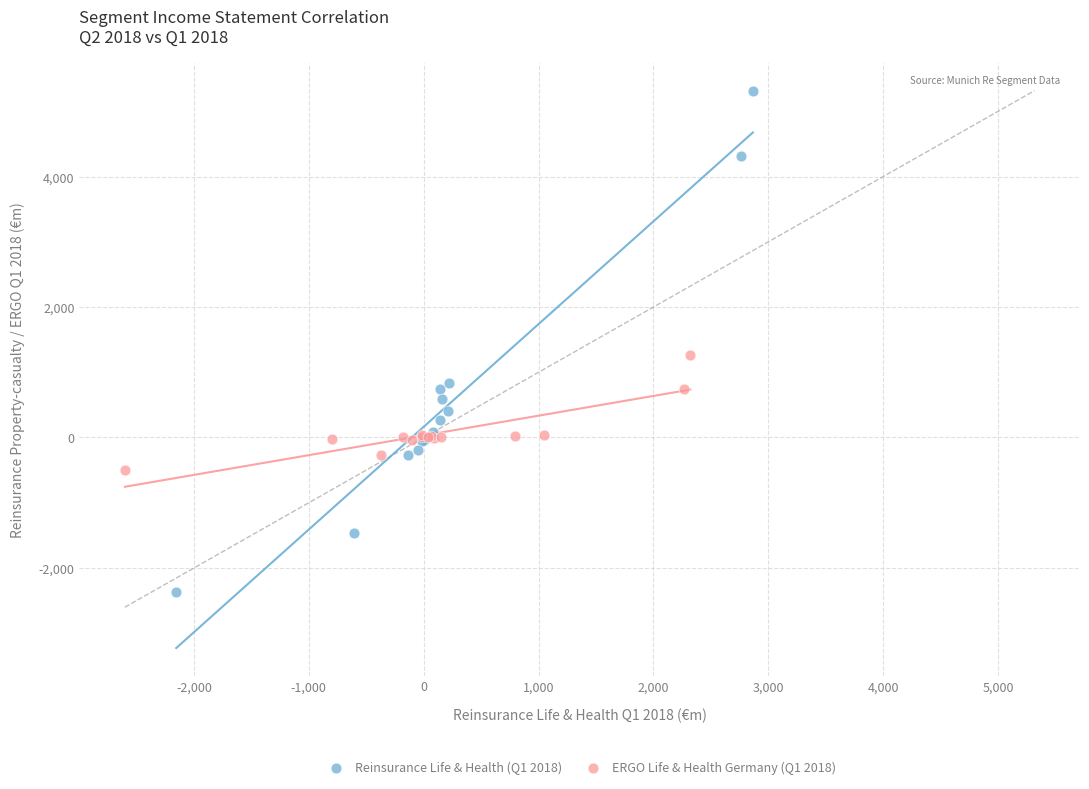

Which series contains the highest Y value?

Reinsurance Life & Health (Q1 2018)